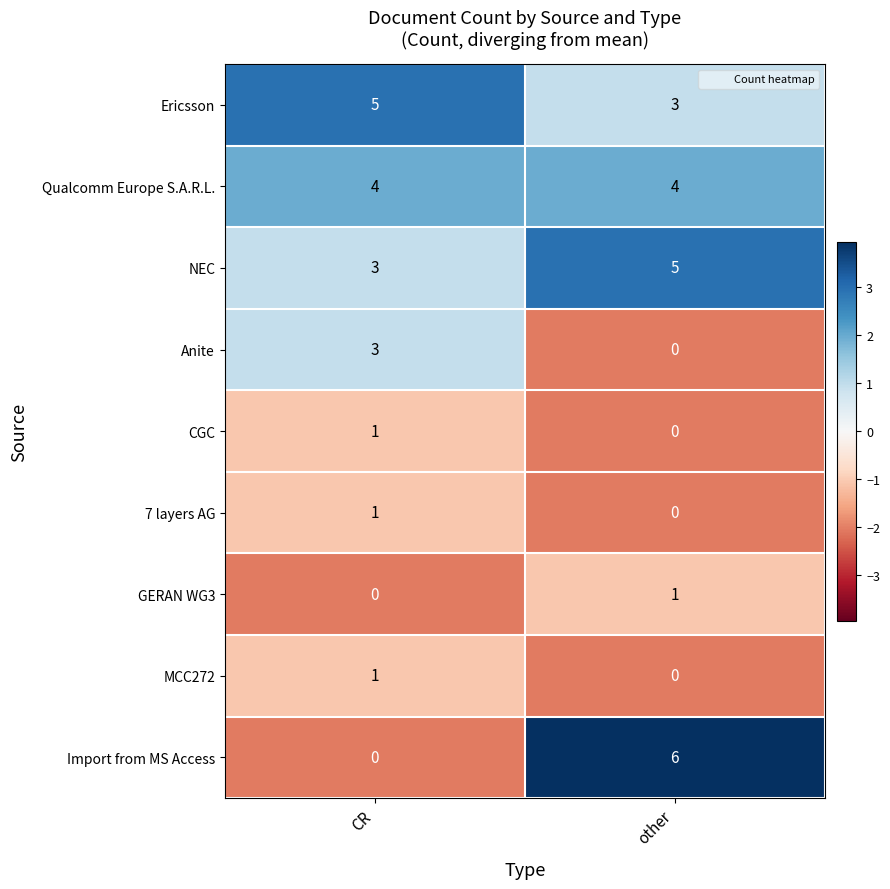

True or false: 7 layers AG has a value of 0 at other.

True